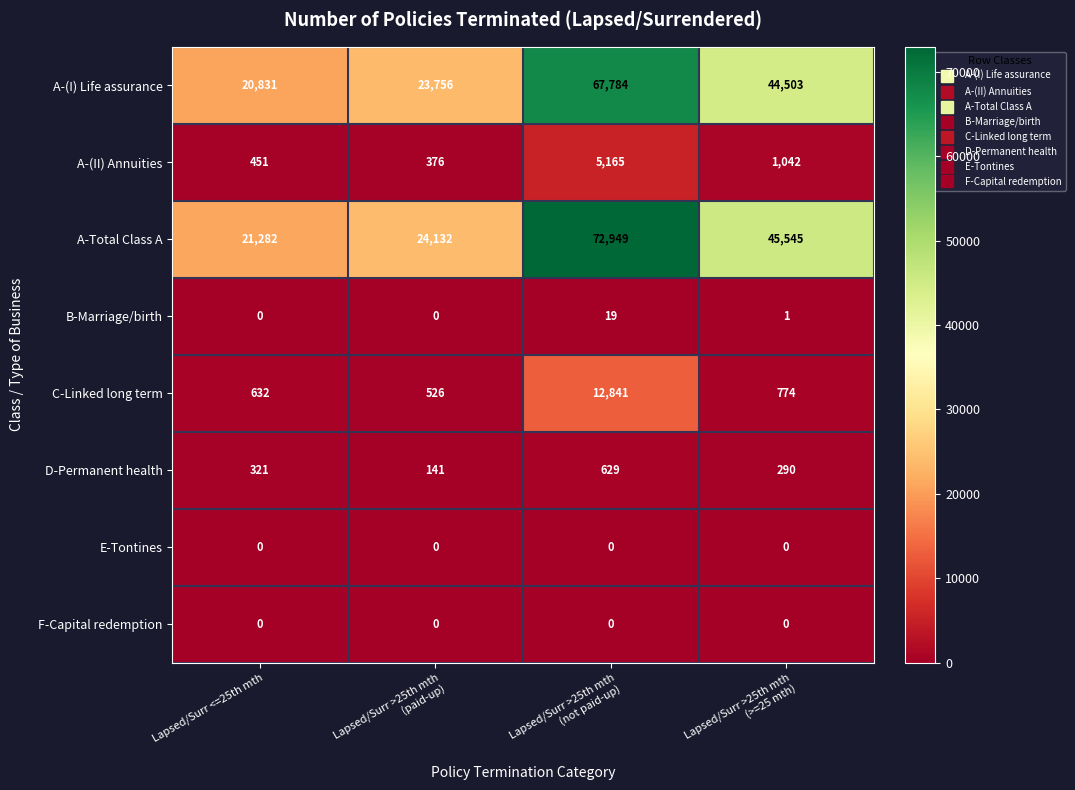

What is the difference between the maximum and minimum values in the C-Linked long term series?

12315